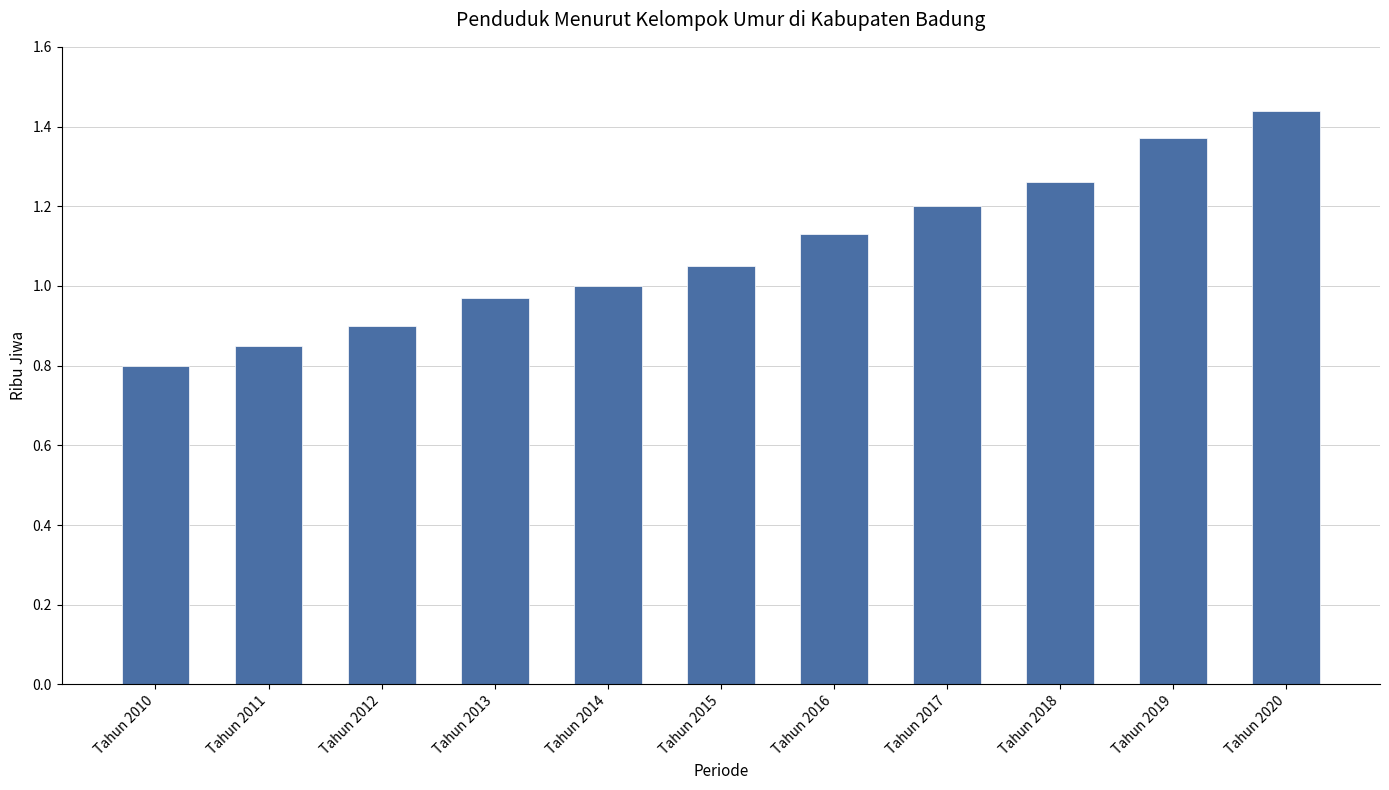

The chart shows a value of 0.8 at Tahun 2010. True or false?

True